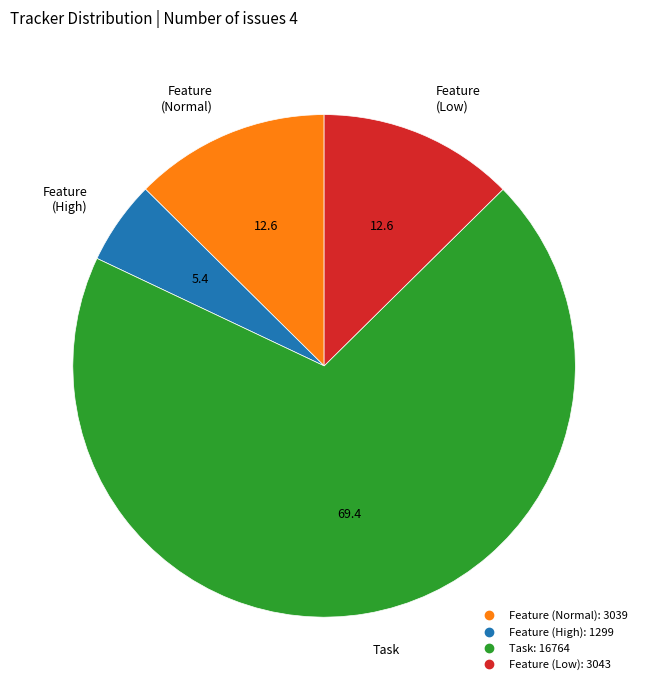

Is there any slice that represents more than half of the pie?

Yes